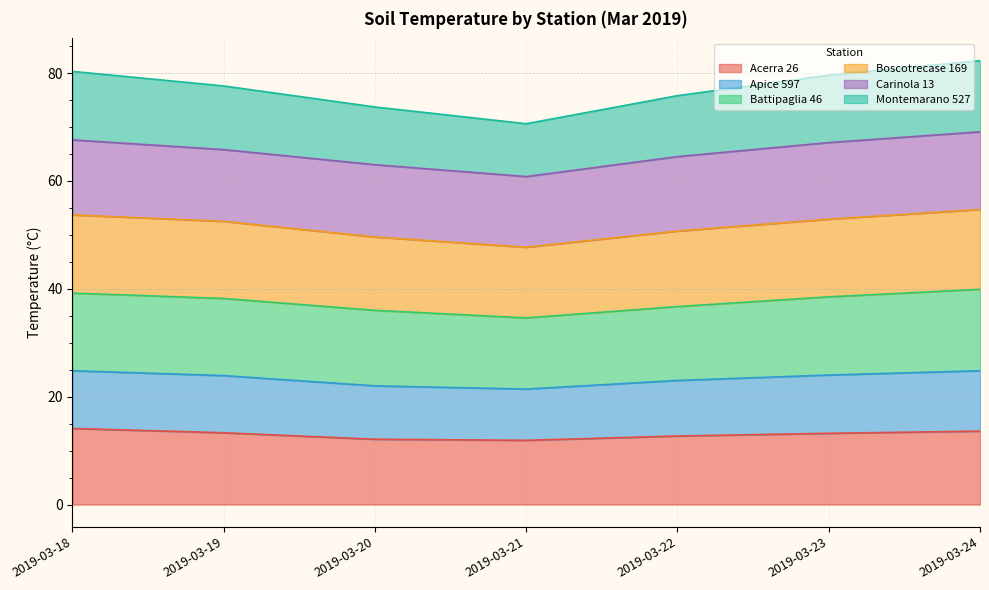

What is the highest value of the Acerra 26 series?

14.1